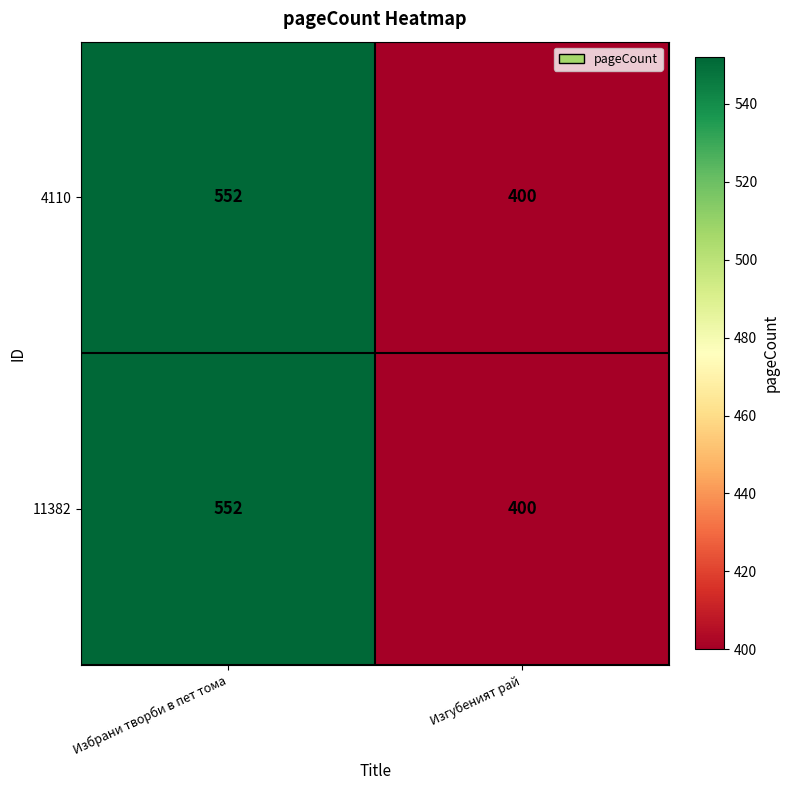

Reading right to left, list all the values displayed in this chart.

4110: Изгубеният рай=400	Избрани творби в пет тома=552
11382: Изгубеният рай=400	Избрани творби в пет тома=552